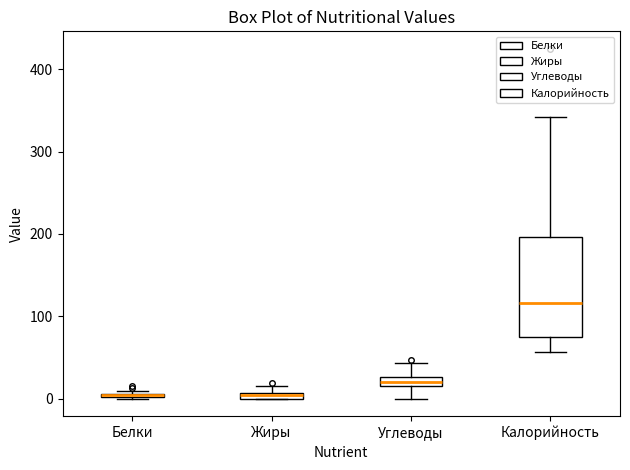

Where is the lower edge of the box for Жиры on the y-axis? The values are not printed on the chart, so give them approximately, as read against the axis.

0